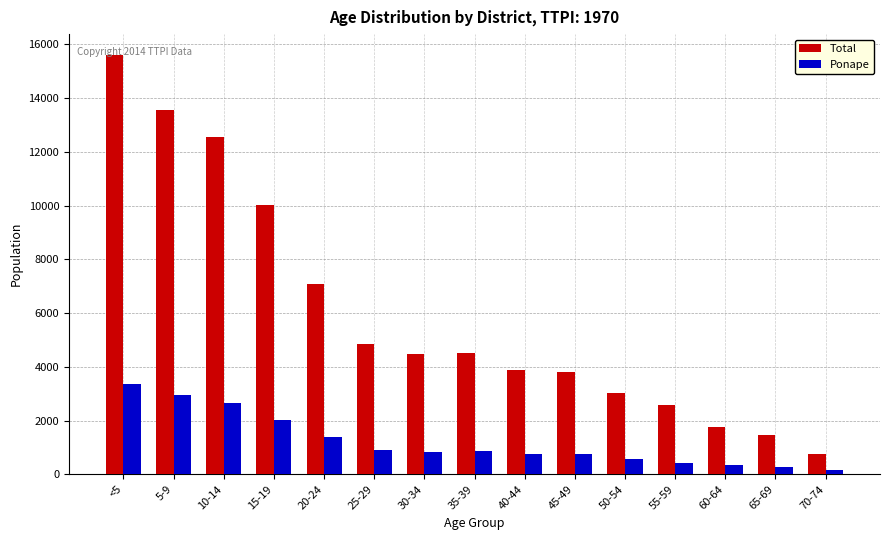

What position from the left is 55-59?

12